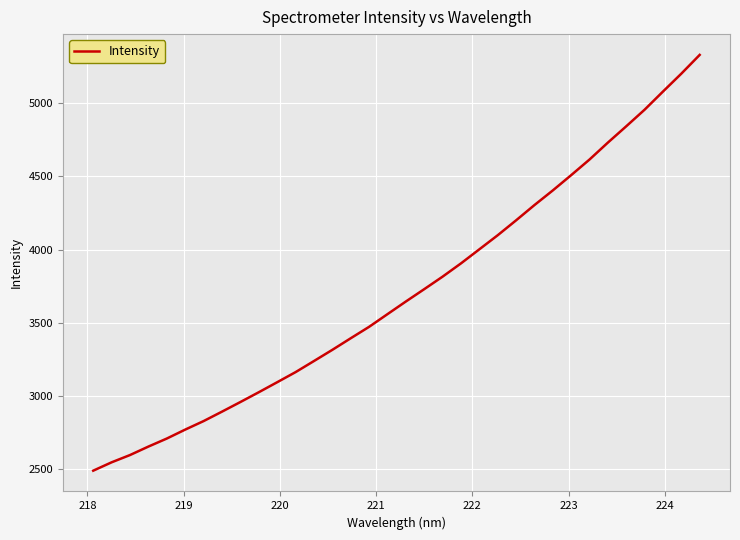

How many values exceed 3646?

17